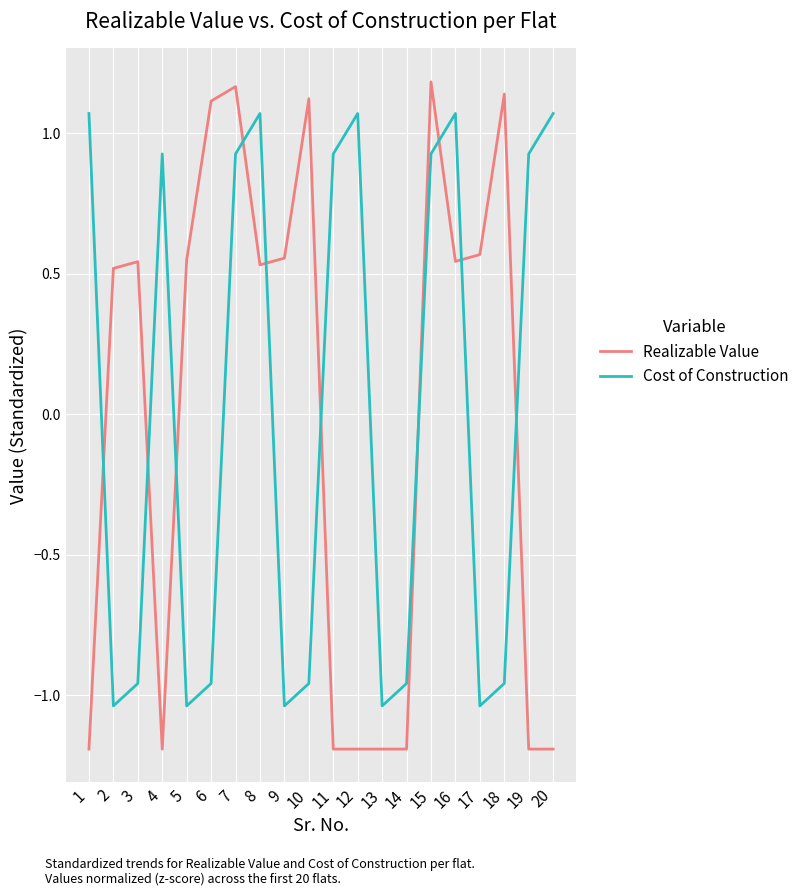

True or false: Cost of Construction and Realizable Value intersect in this chart.

True